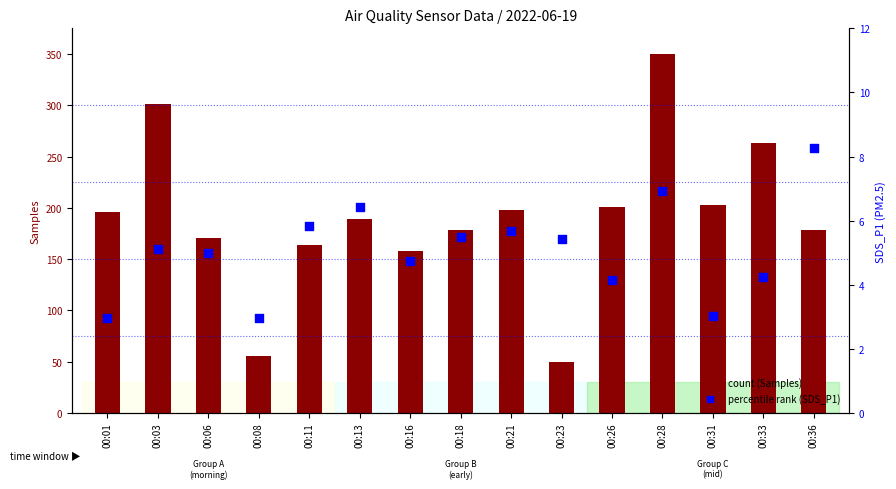

At how many categories does at least one series exceed 105?

13